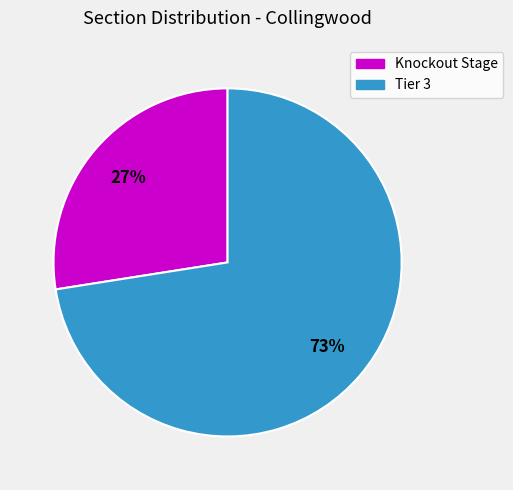

To the nearest percent, what is the average slice percentage?

50%